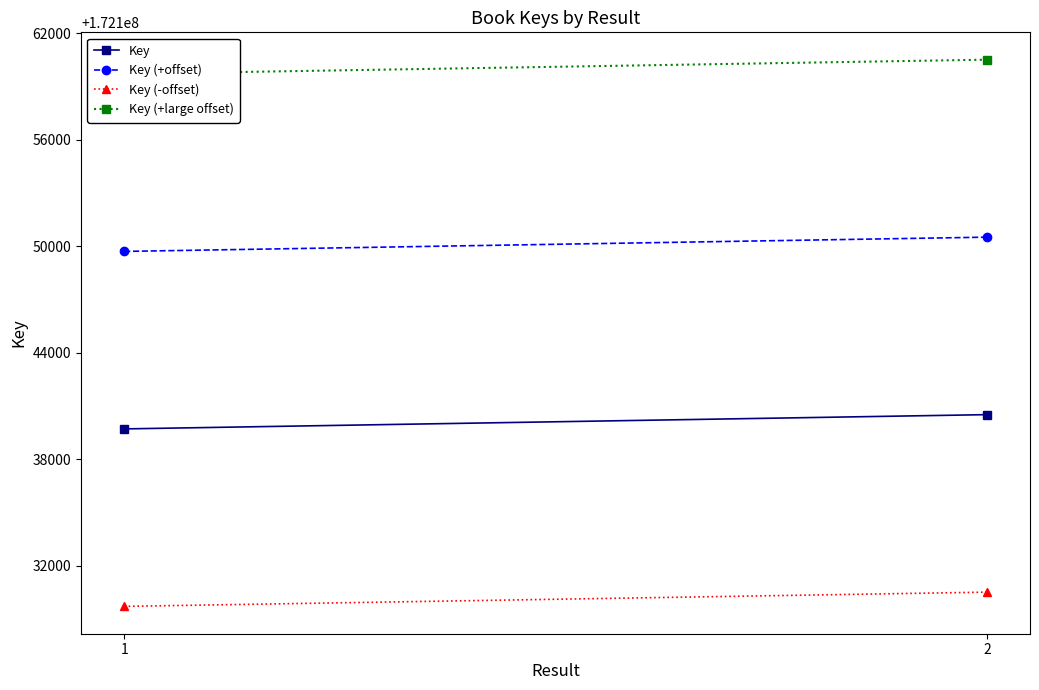

What is the difference between the Key (-offset) values at 2 and 1?

803